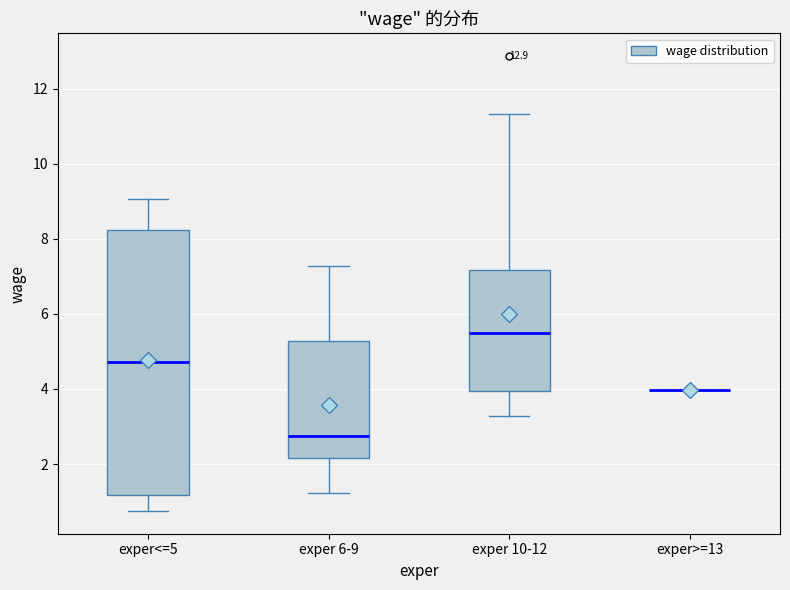

Reading left to right, transcribe this box plot: for each box, give where its median line is, the range the box spans, and where its two whiskers end, as read against the y-axis. The values are not printed on the chart, so give them approximately, as read against the axis.

exper<=5: median 4.8, box 1.2 to 8.2, whiskers 0.8 to 9.0
exper 6-9: median 2.8, box 2.2 to 5.2, whiskers 1.2 to 7.2
exper 10-12: median 5.4, box 4.0 to 7.2, whiskers 3.2 to 11.4
exper>=13: box collapsed to a line at 4.0, whiskers 4.0 to 4.0